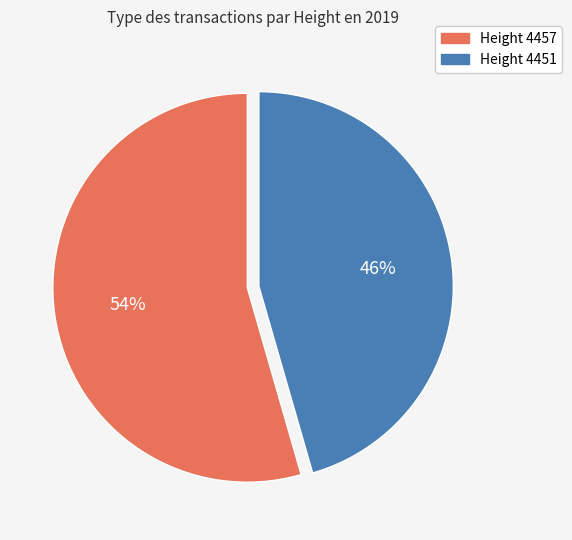

How many segments does this pie chart have?

2